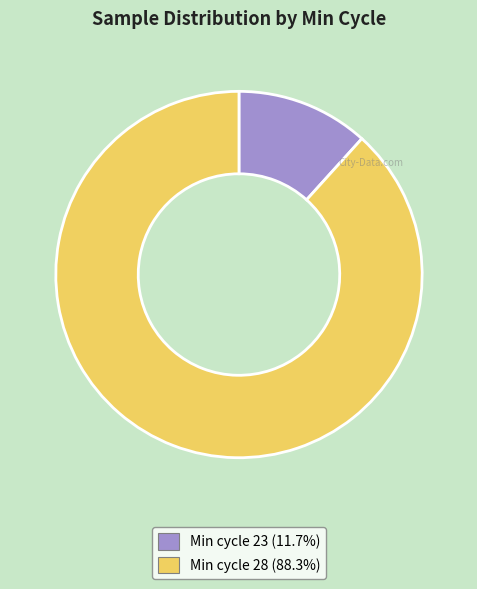

Do Min cycle 28 (88.3%) and Min cycle 23 (11.7%) together represent more than half of the pie?

Yes